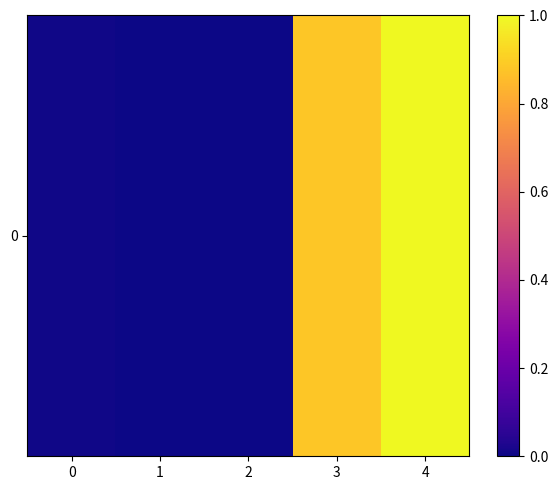

True or false: the data shows -0.7 at 1.

False